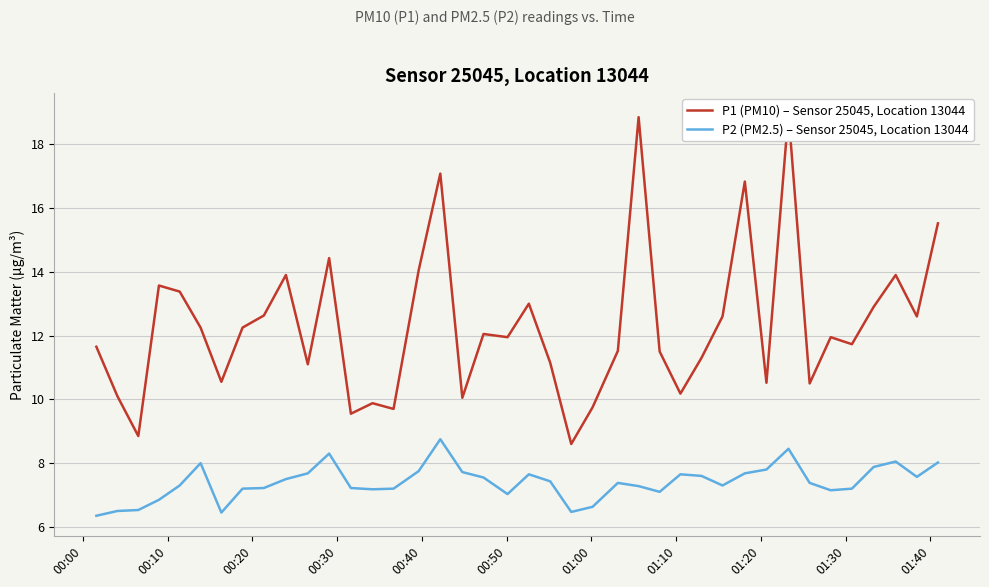

Reading left to right, list all the values displayed in this chart.

P1 (PM10) – Sensor 25045, Location 13044: 11.7	10.1	8.8	13.6	13.4	12.2	10.6	12.2	12.6	13.9	11.1	14.4	9.6	9.9	9.7	14.1	17.1	10.1	12.1	11.9	13.0	11.2	8.6	9.8	11.5	18.9	11.5	10.2	11.3	12.6	16.8	10.5	19.0	10.5	11.9	11.7	12.9	13.9	12.6	15.5
P2 (PM2.5) – Sensor 25045, Location 13044: 6.3	6.5	6.5	6.8	7.3	8.0	6.5	7.2	7.2	7.5	7.7	8.3	7.2	7.2	7.2	7.8	8.8	7.7	7.5	7.0	7.7	7.4	6.5	6.6	7.4	7.3	7.1	7.7	7.6	7.3	7.7	7.8	8.4	7.4	7.2	7.2	7.9	8.1	7.6	8.0